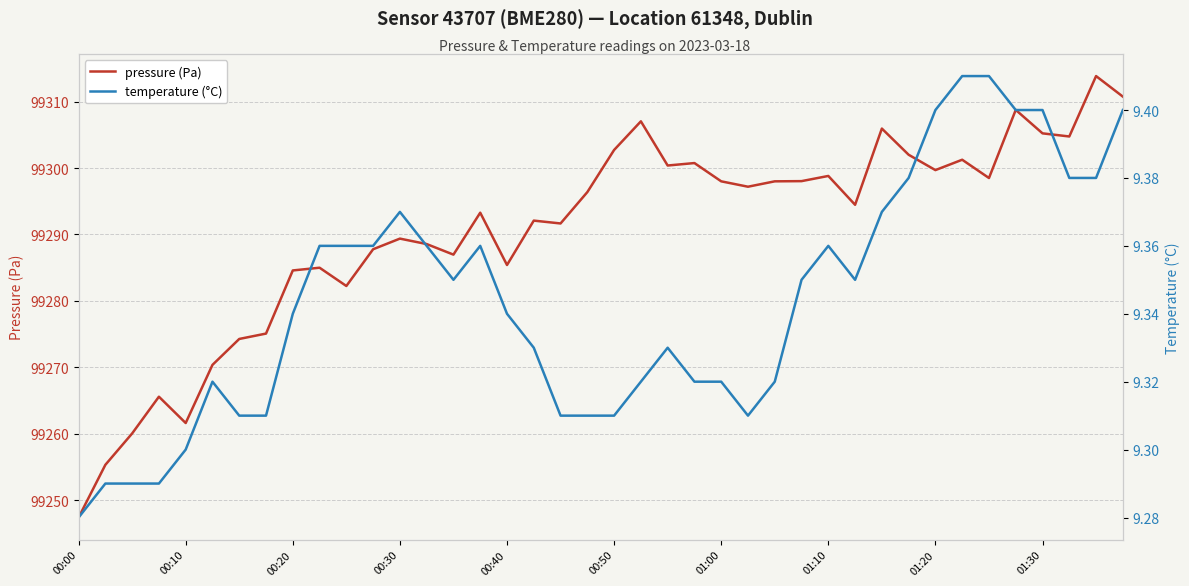

What is the lowest value of the pressure (Pa) series?

99247.4